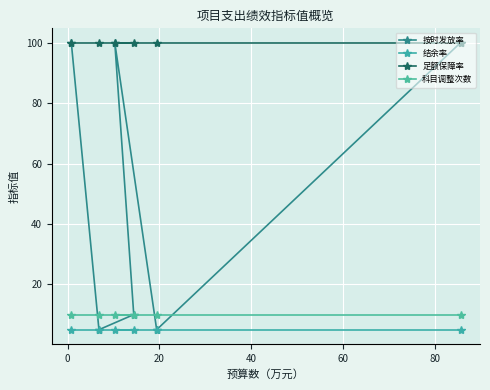

True or false: 结余率 has more than 0 interior local peaks.

False